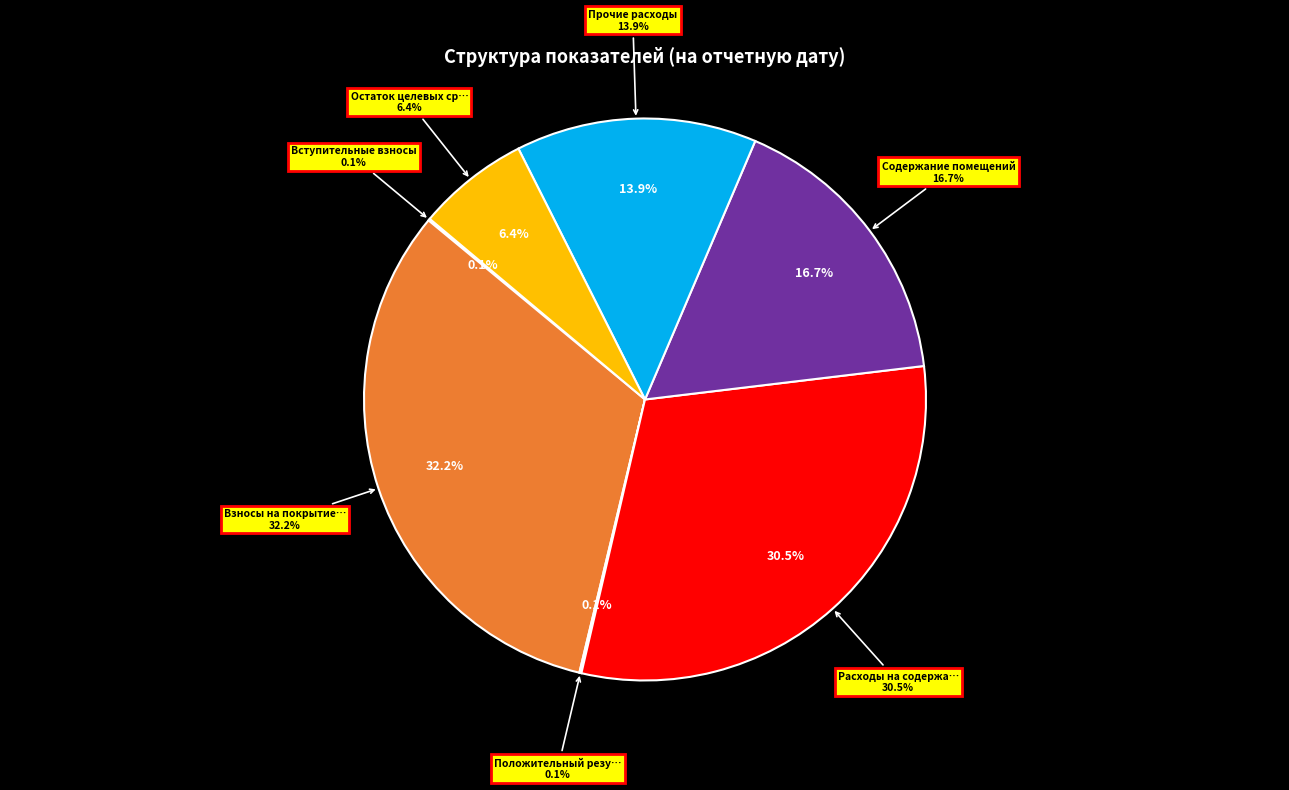

What percentage is the Остаток целевых средств slice, to the nearest percent?

6%